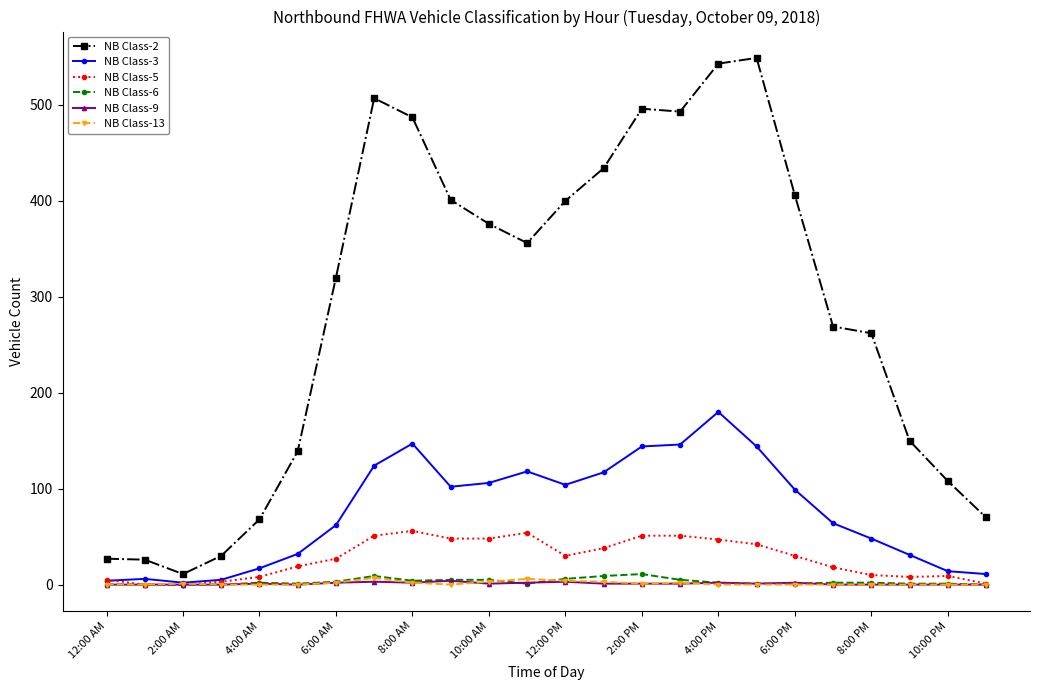

True or false: NB Class-3 has more than 0 interior local peaks.

True